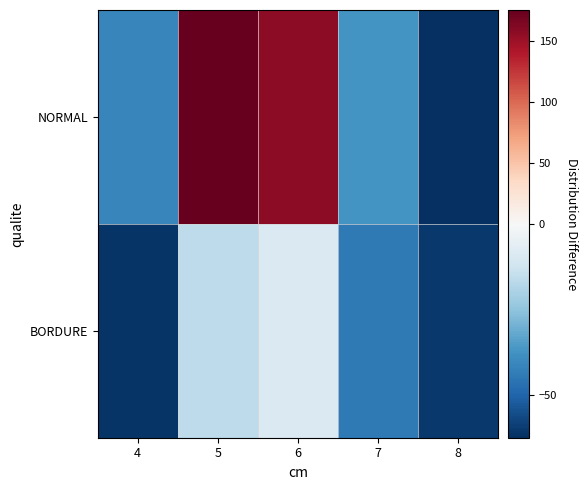

Reading right to left, transcribe all the data shown in this chart.

BORDURE: 8=-60.3	7=-44.3	6=-9.3	5=-16.3	4=-61.3
NORMAL: 8=-62.3	7=-37.3	6=156.7	5=175.7	4=-41.3